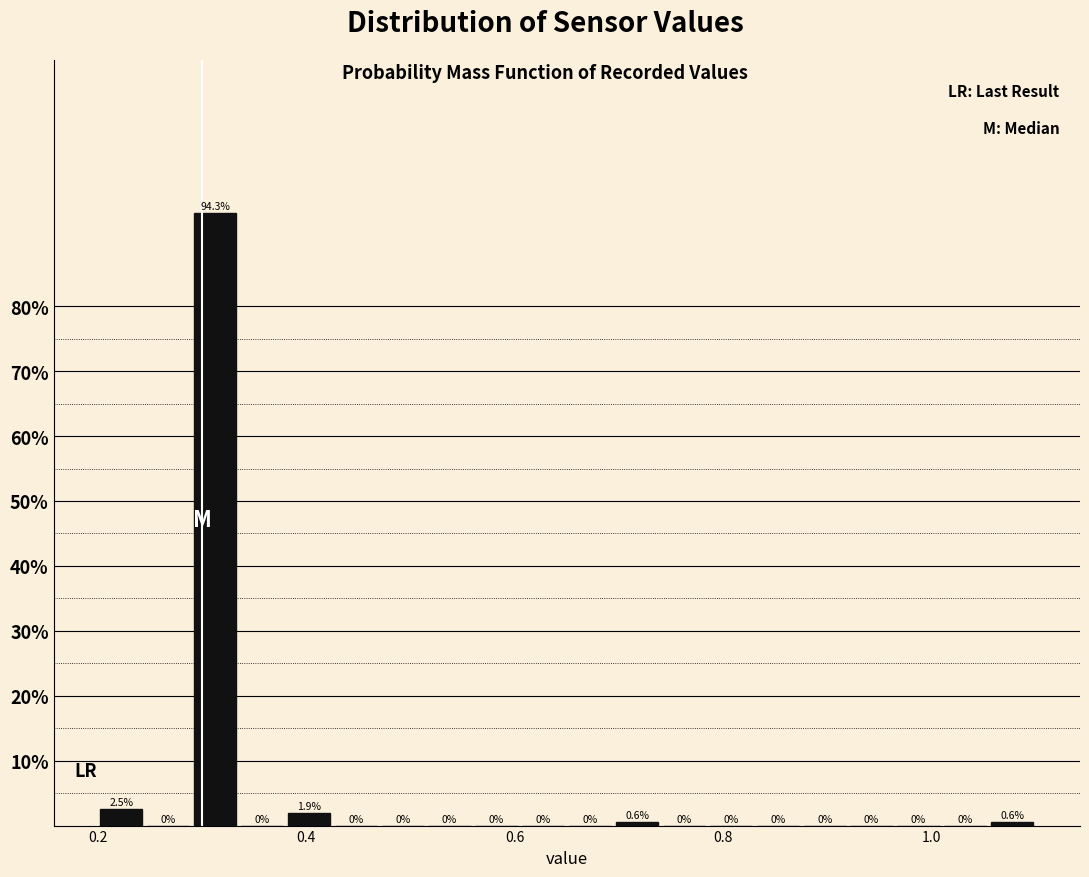

Around what value on the x-axis is the tallest bar? Give the approximate position of its centre, as read against the axis.

0.32